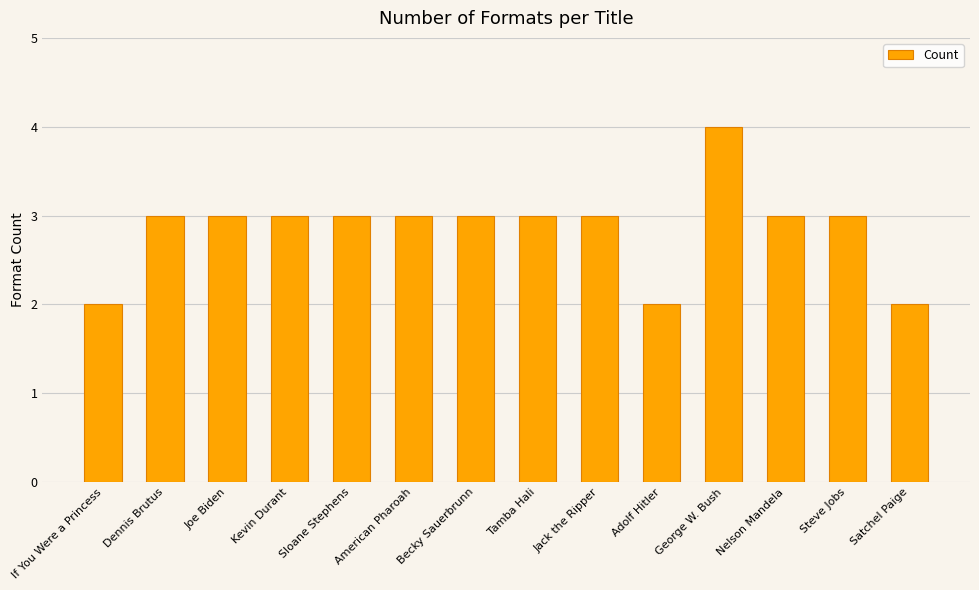

What is the smallest value displayed?

2